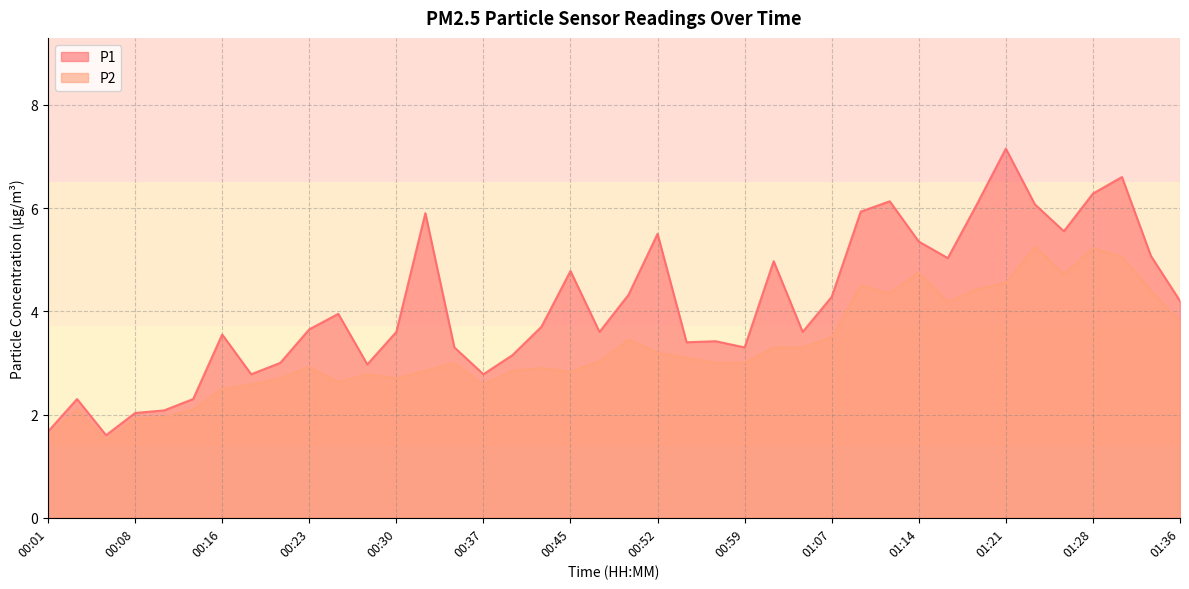

Rank the series by their maximum value, from highest to lowest.

P1, P2